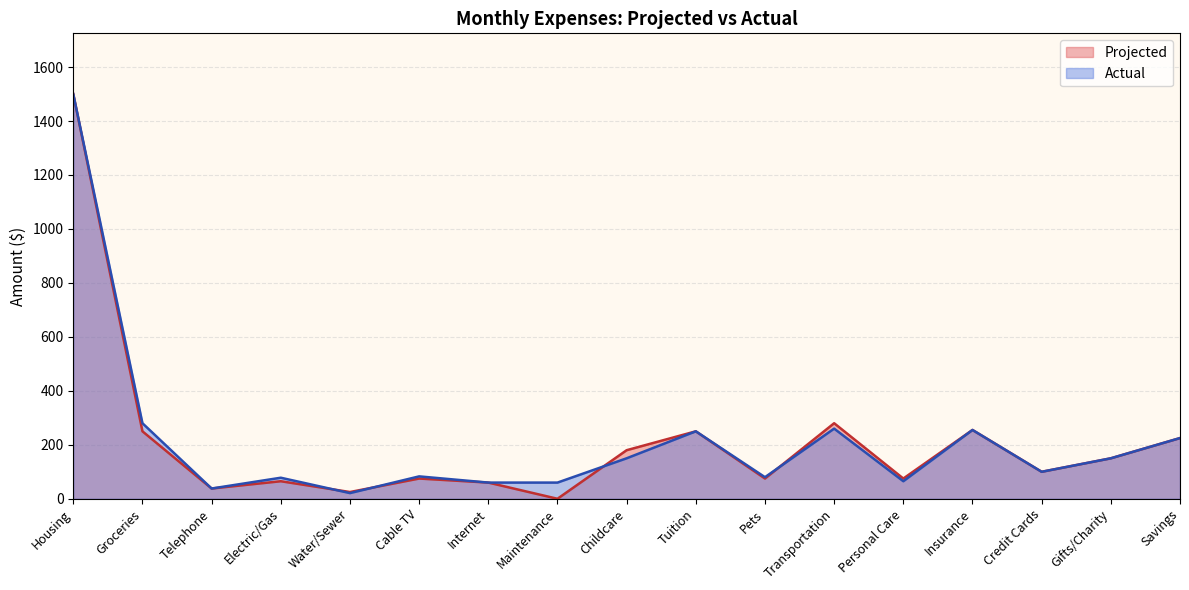

How many lines are shown in the chart?

2